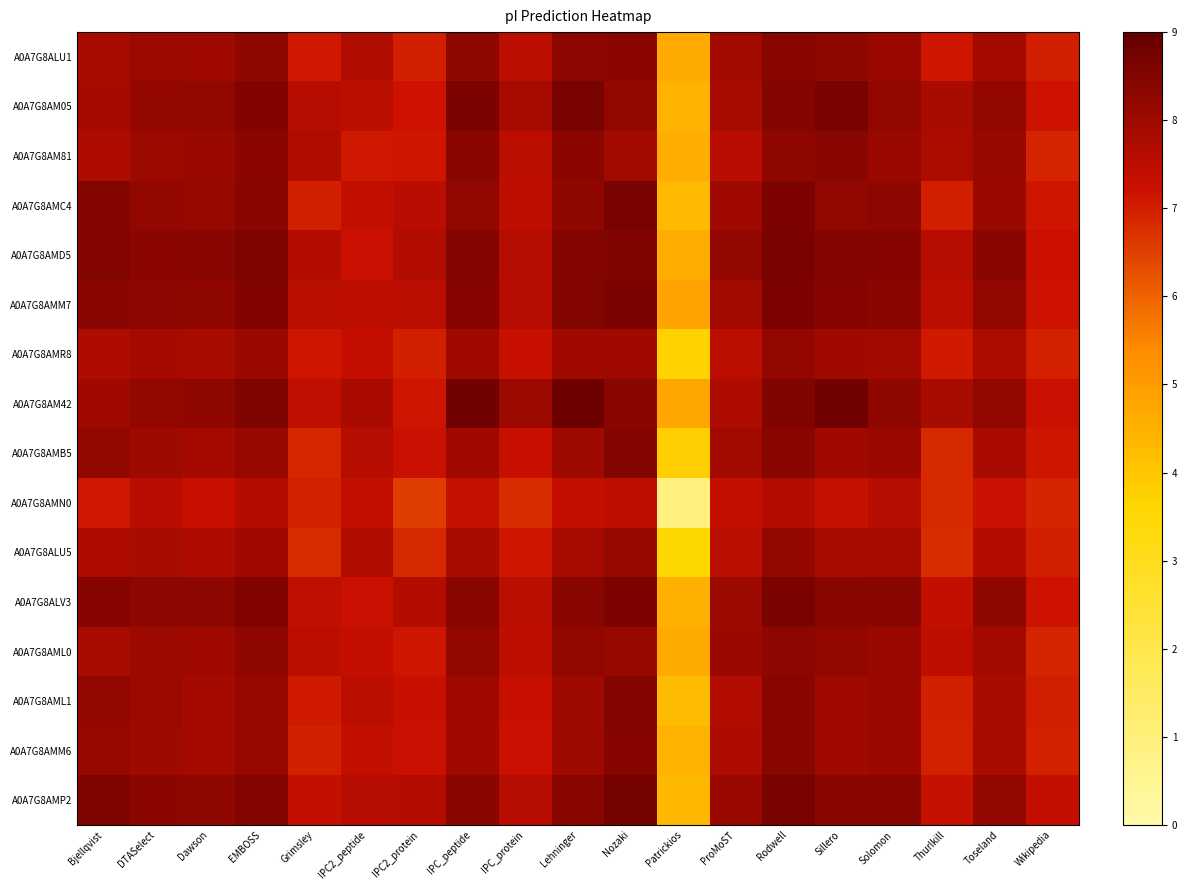

At which category is the sum across all series the highest?

Rodwell